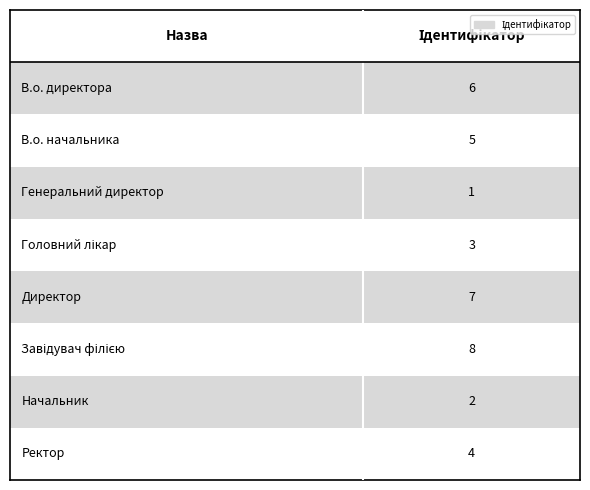

Which label corresponds to the largest value in the chart?

Завідувач філією